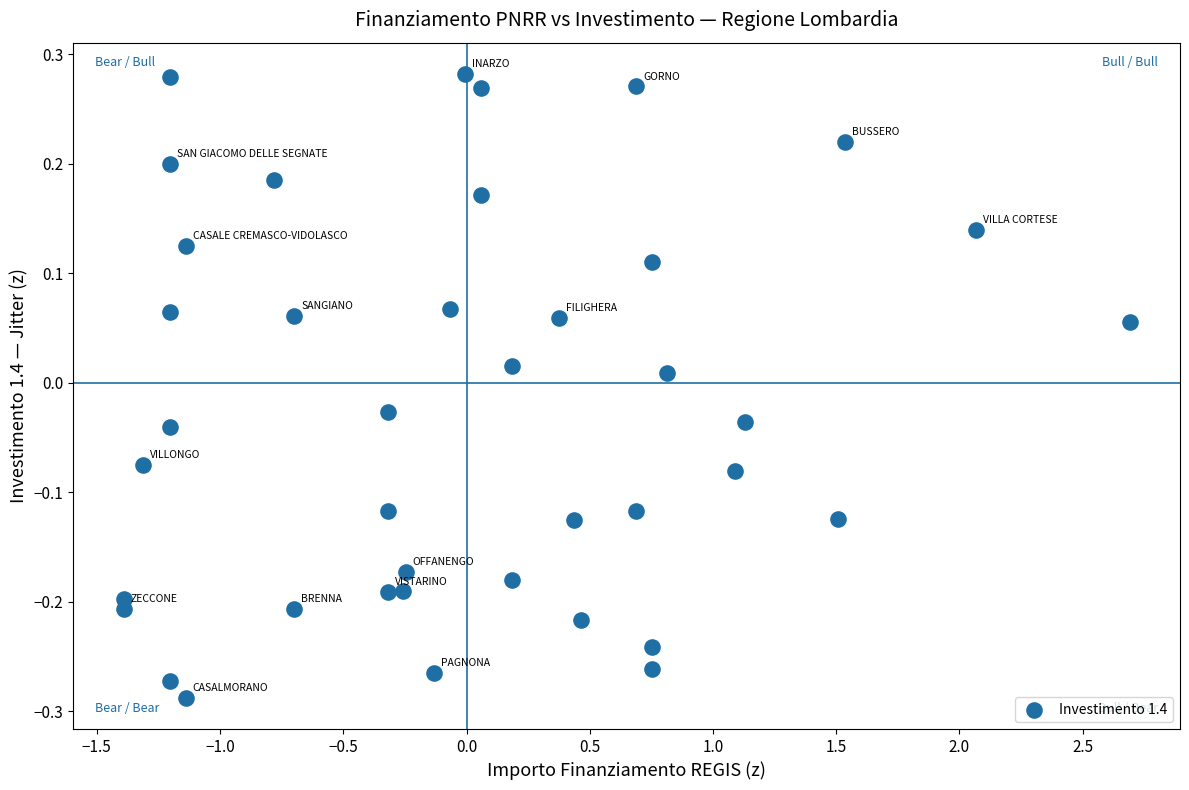

What is the range of X values (max minus min)?

4.1